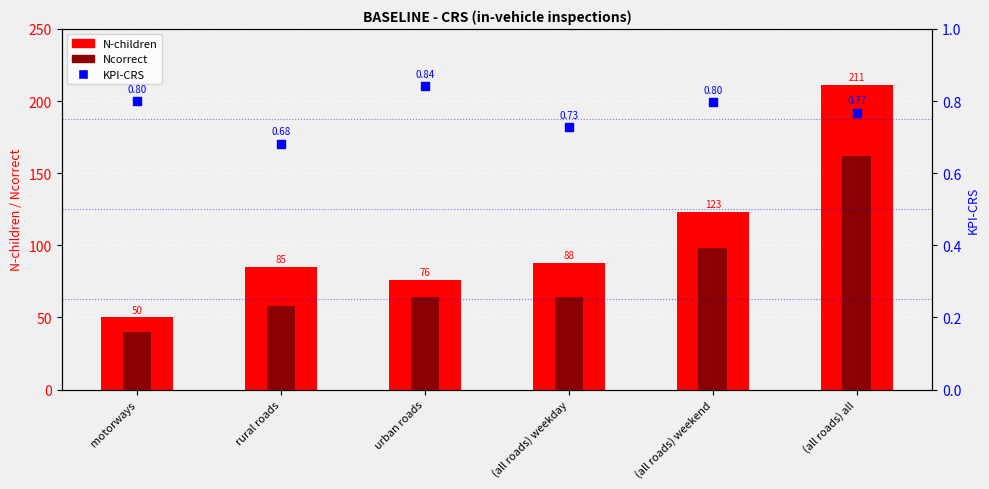

At which category is the sum across all series the highest?

(all roads) all